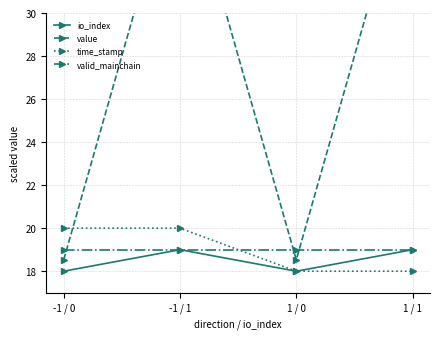

Count the io_index values in the range 18 to 19.

4